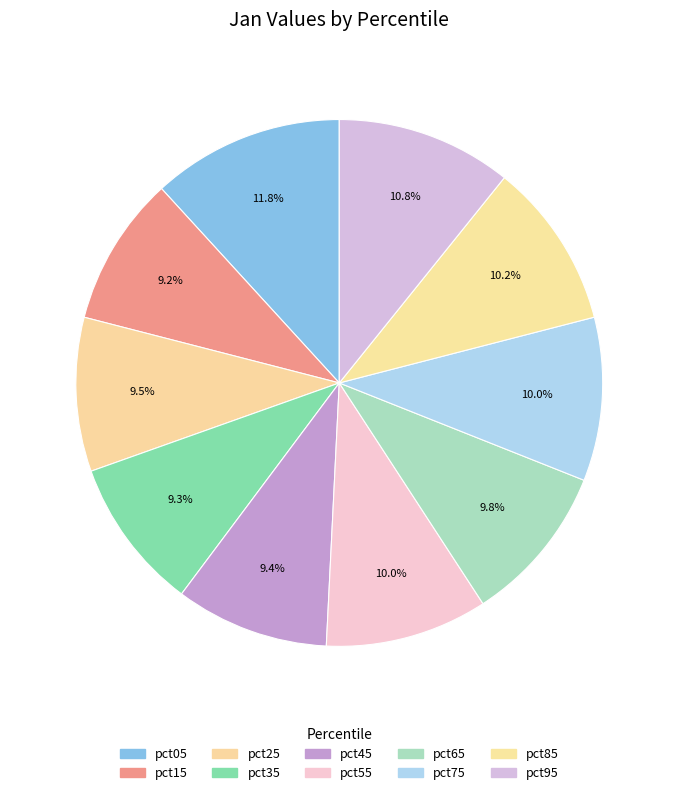

Does any single category account for the majority?

No